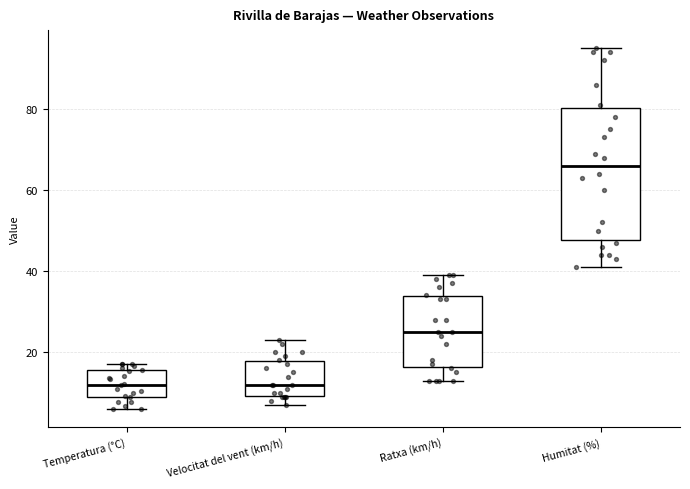

Which box is the tallest, from its lower edge to its upper edge?

Humitat (%)